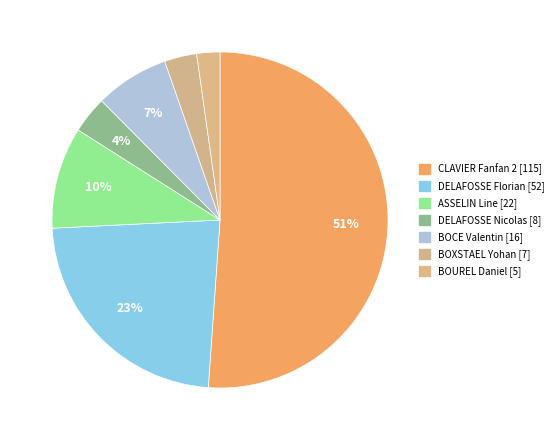

How many slices are in this pie chart?

7